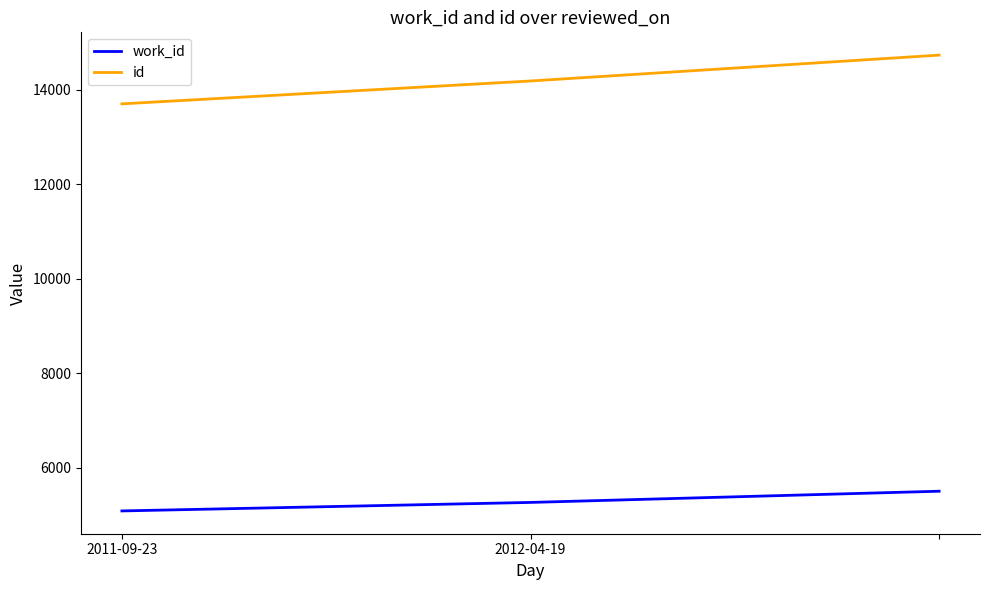

What is the minimum value for id?

13699